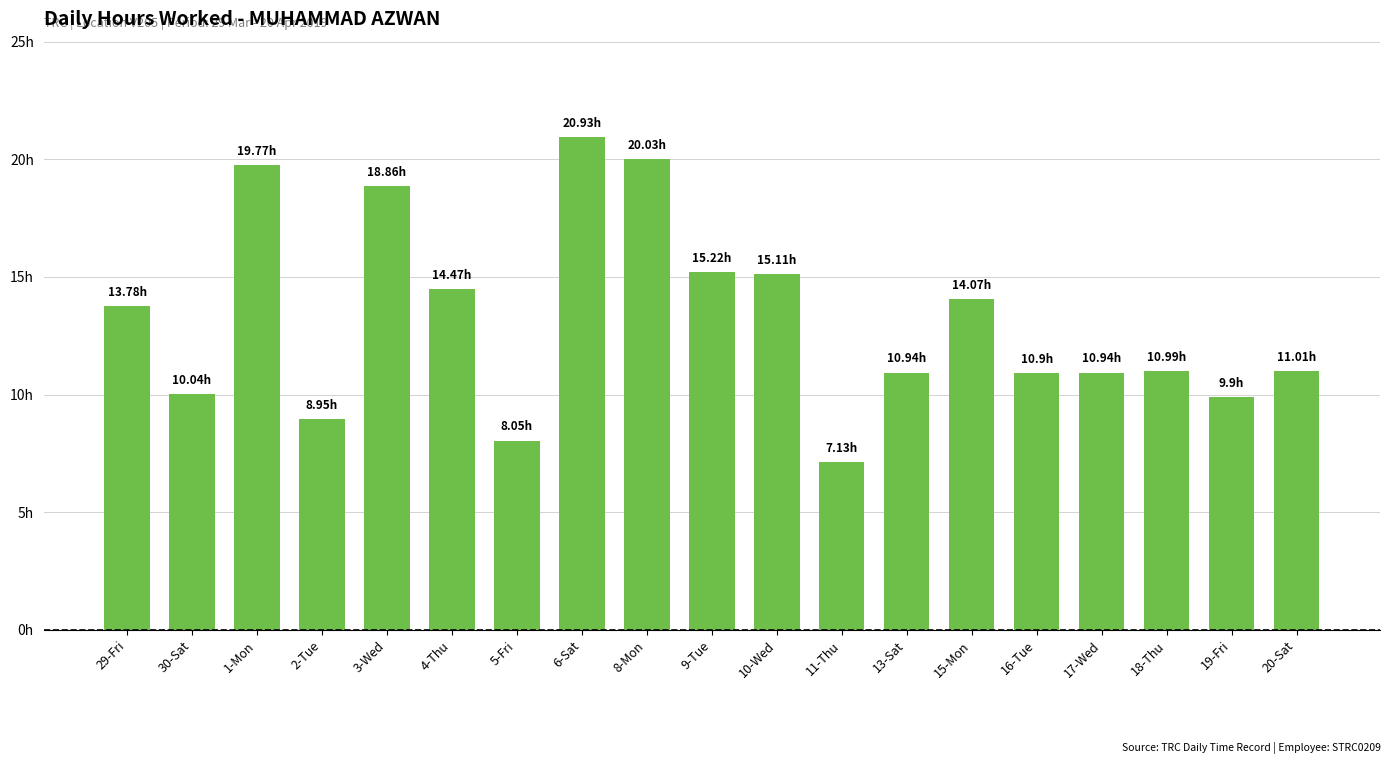

How many data points are above 11?

10